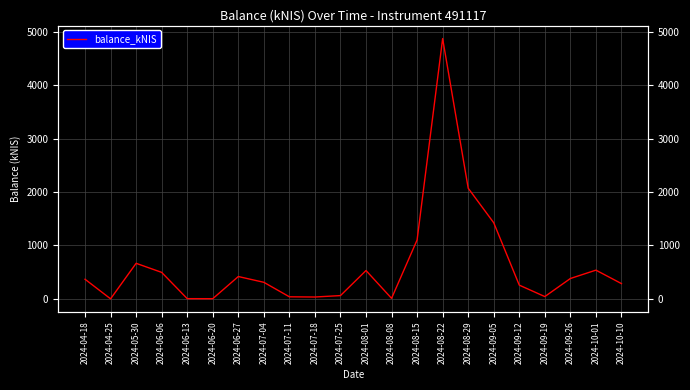

Reading left to right, what are all the values shown in this chart?

2024-04-18=366.7	2024-04-25=0.0	2024-05-30=665.2	2024-06-06=495.5	2024-06-13=3.4	2024-06-20=2.5	2024-06-27=417.7	2024-07-04=309.6	2024-07-11=38.1	2024-07-18=34.2	2024-07-25=60.9	2024-08-01=530.1	2024-08-08=9.4	2024-08-15=1103.2	2024-08-22=4873.9	2024-08-29=2071.8	2024-09-05=1424.5	2024-09-12=256.4	2024-09-19=42.2	2024-09-26=380.6	2024-10-01=537.4	2024-10-10=285.2